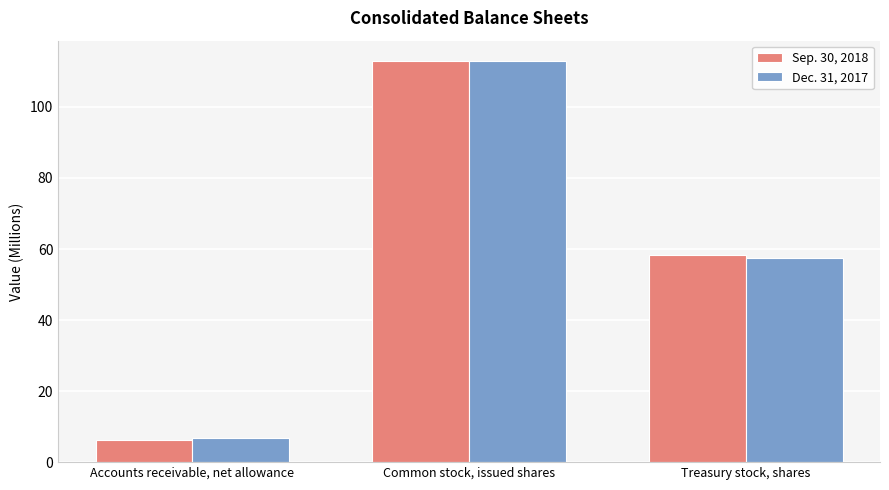

What is the label of the 3rd bar from the left?

Treasury stock, shares